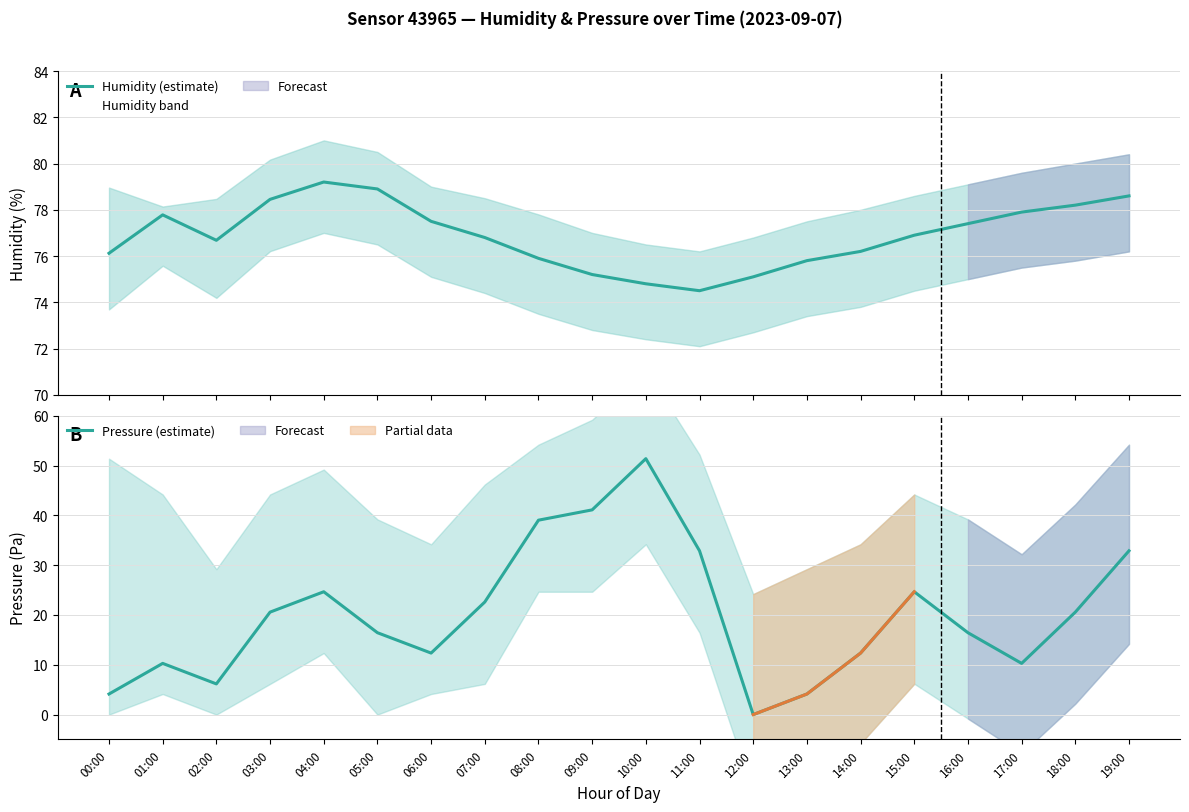

At which category is the sum across all series the highest?

10:00